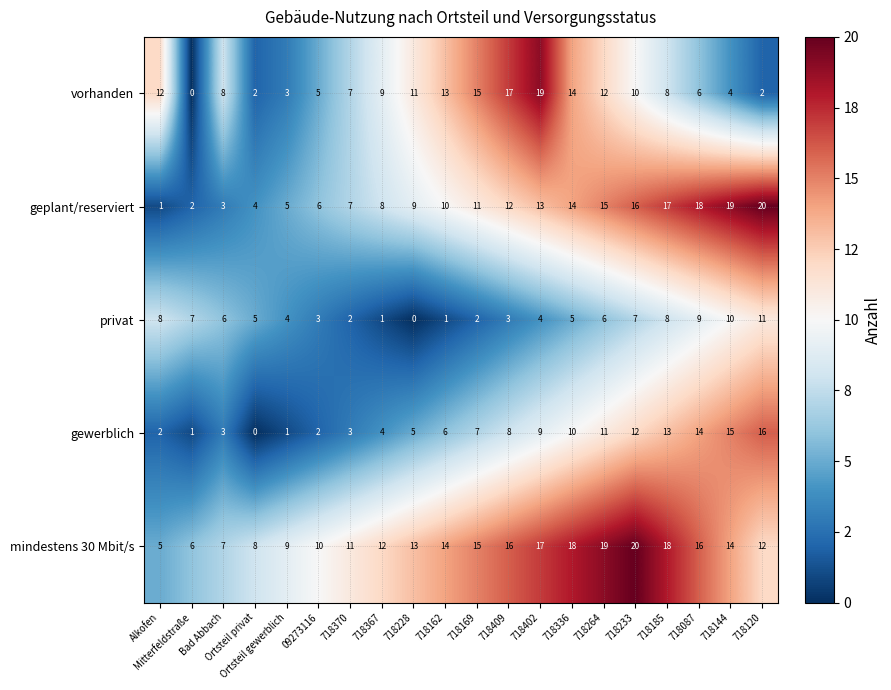

Which series changed the most between Mitterfeldstraße and 718367?

vorhanden